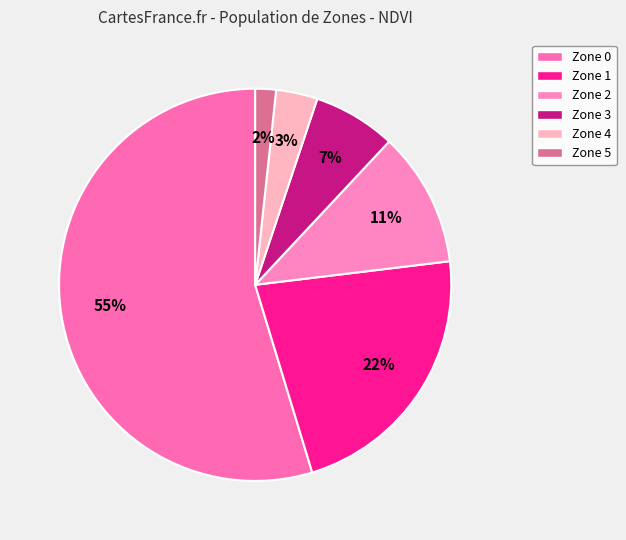

Is it true that Zone 3 is 1% of the pie?

False